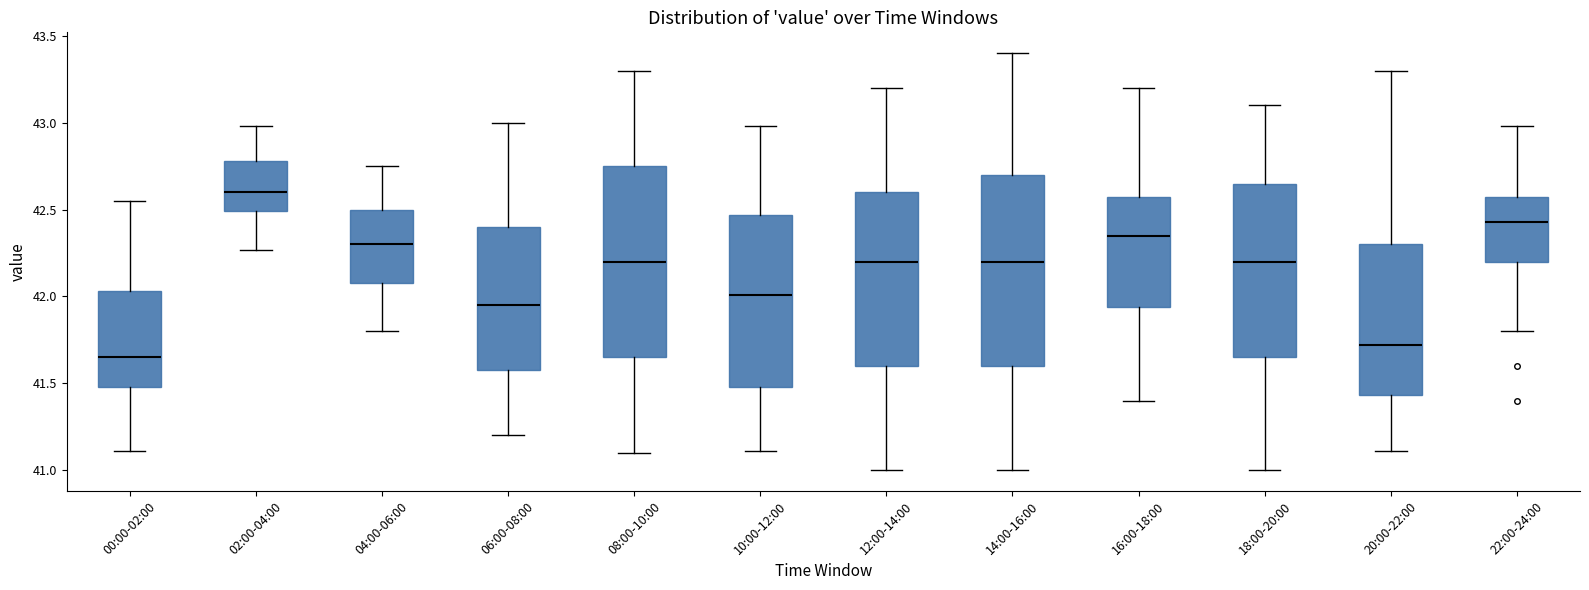

Reading left to right, read every box against the y-axis: the position of its median line, the range the box covers, and the ends of its whiskers. The values are not printed on the chart, so give them approximately, as read against the axis.

00:00-02:00: median 41.65, box 41.50 to 42.05, whiskers 41.10 to 42.55
02:00-04:00: median 42.60, box 42.50 to 42.80, whiskers 42.25 to 43.00
04:00-06:00: median 42.30, box 42.10 to 42.50, whiskers 41.80 to 42.75
06:00-08:00: median 41.95, box 41.60 to 42.40, whiskers 41.20 to 43.00
08:00-10:00: median 42.20, box 41.65 to 42.75, whiskers 41.10 to 43.30
10:00-12:00: median 42.00, box 41.50 to 42.45, whiskers 41.10 to 43.00
12:00-14:00: median 42.20, box 41.60 to 42.60, whiskers 41.00 to 43.20
14:00-16:00: median 42.20, box 41.60 to 42.70, whiskers 41.00 to 43.40
16:00-18:00: median 42.35, box 41.95 to 42.60, whiskers 41.40 to 43.20
18:00-20:00: median 42.20, box 41.65 to 42.65, whiskers 41.00 to 43.10
20:00-22:00: median 41.70, box 41.45 to 42.30, whiskers 41.10 to 43.30
22:00-24:00: median 42.45, box 42.20 to 42.60, whiskers 41.80 to 43.00